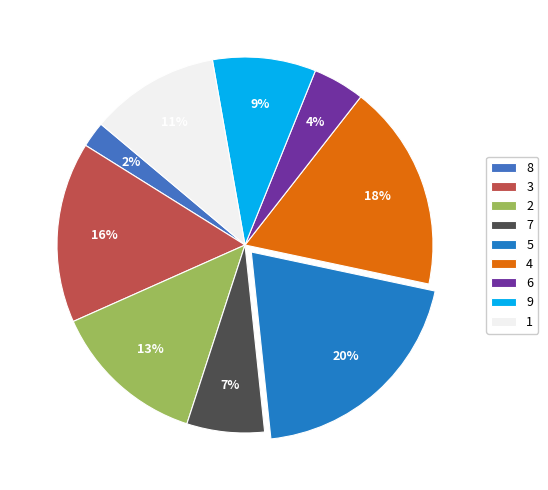

How many segments does this pie chart have?

9